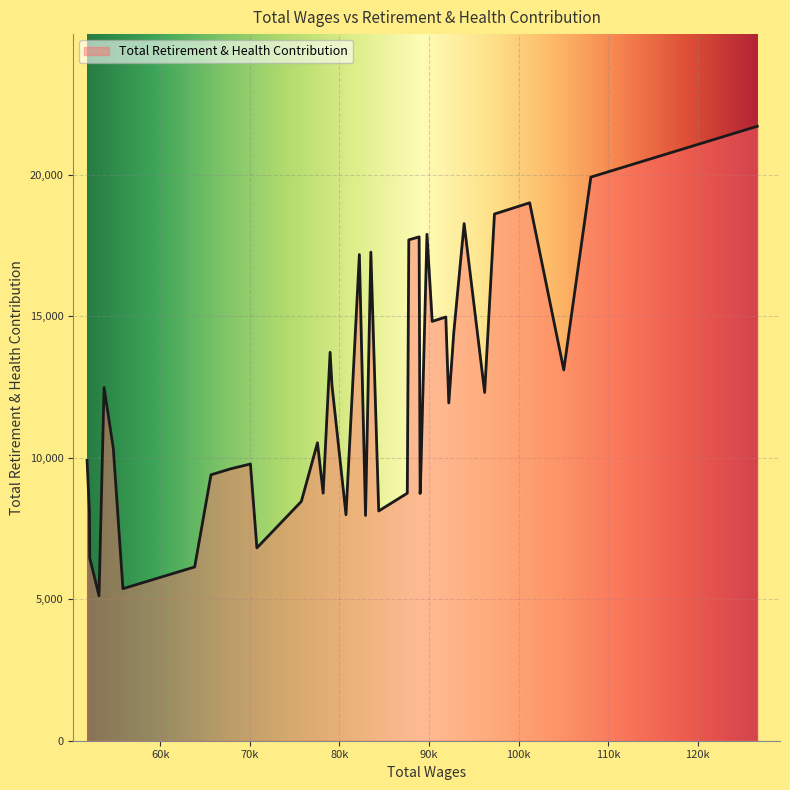

What is the maximum value shown in the chart?

21710